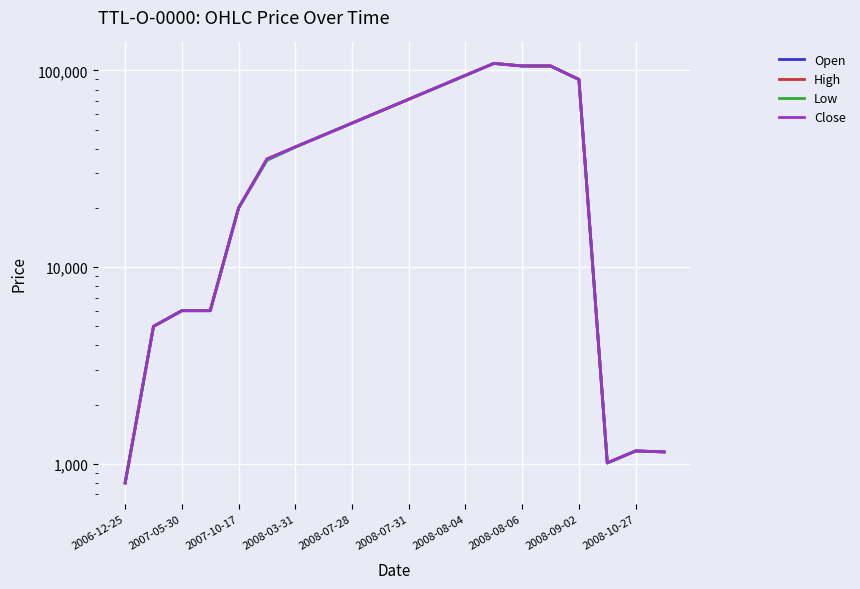

List the labels in order of Low value, largest first.

13, 14, 15, 12, 16, 11, 10, 2008-10-27, 2008-09-02, 2008-08-06, 2008-08-04, 2008-07-31, 2008-07-28, 2008-03-31, 2007-10-17, 2007-05-30, 18, 19, 17, 2006-12-25